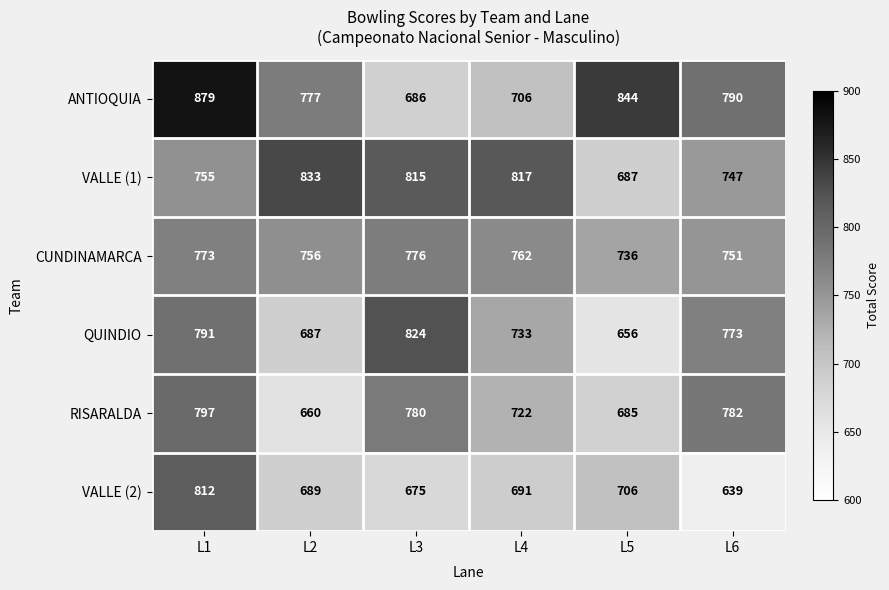

The value of VALLE (1) at L6 is 747. True or false?

True